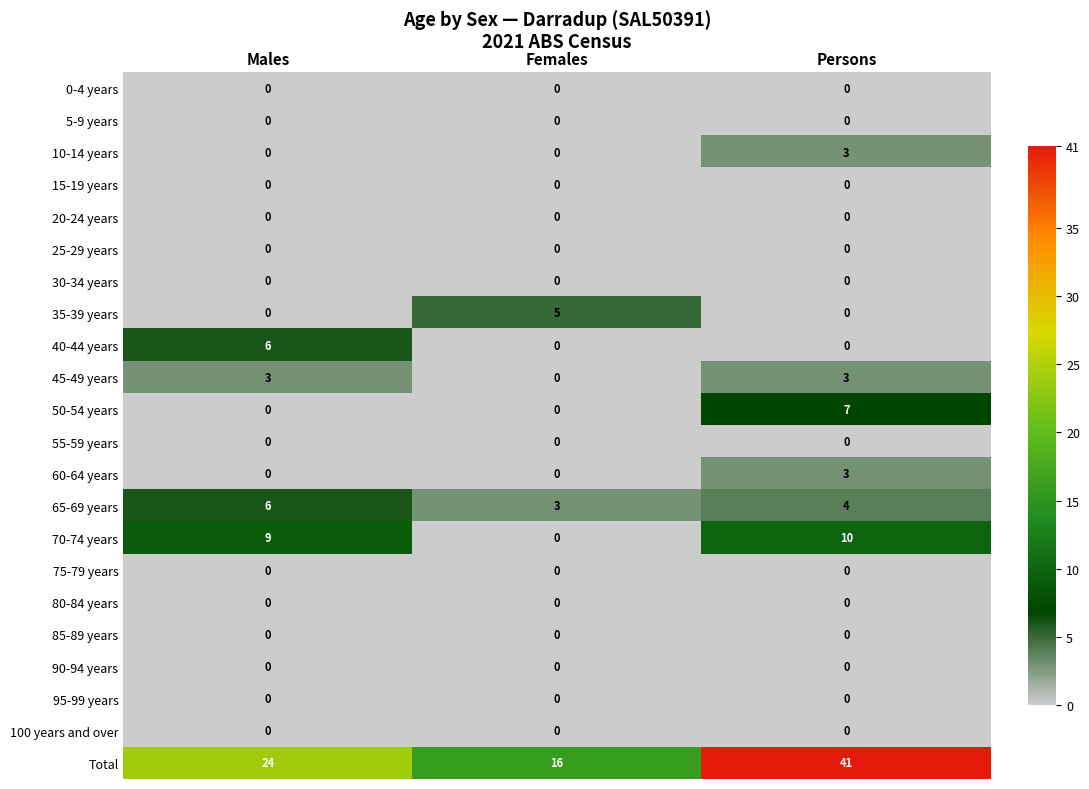

The 75-79 years series shows 0 at Females. True or false?

True